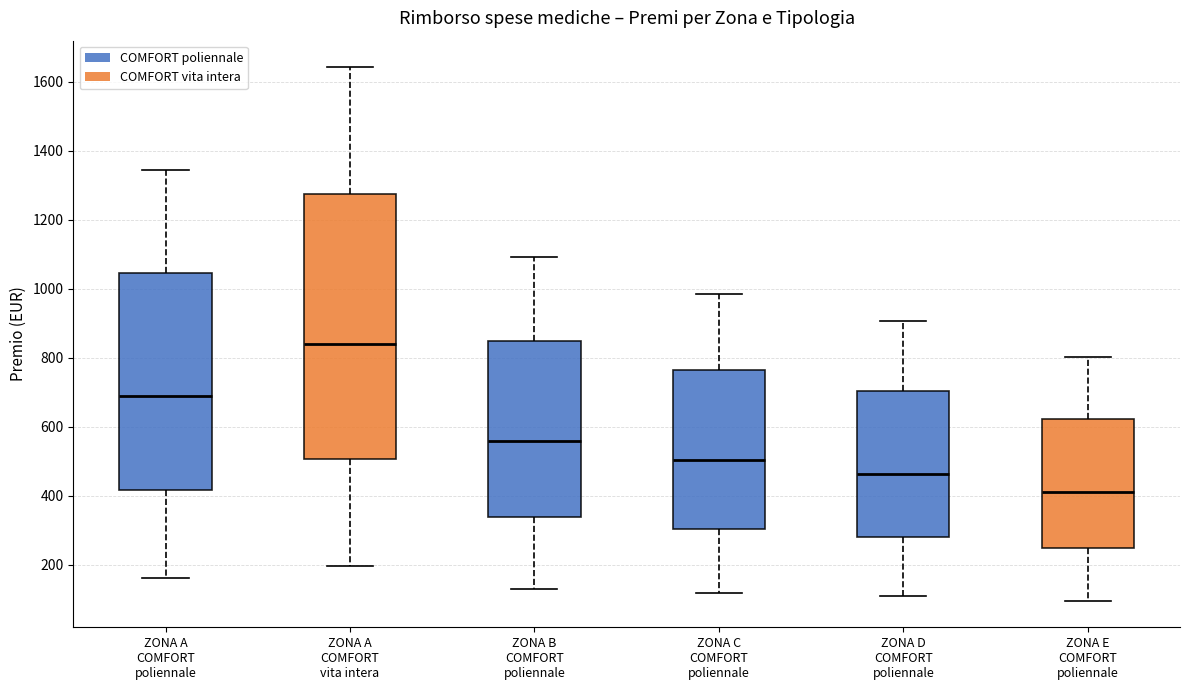

Reading left to right, read every box against the y-axis: the position of its median line, the range the box covers, and the ends of its whiskers. The values are not printed on the chart, so give them approximately, as read against the axis.

ZONA A COMFORT poliennale: median 680, box 420 to 1040, whiskers 160 to 1340
ZONA A COMFORT vita intera: median 840, box 500 to 1280, whiskers 200 to 1640
ZONA B COMFORT poliennale: median 560, box 340 to 840, whiskers 140 to 1100
ZONA C COMFORT poliennale: median 500, box 300 to 760, whiskers 120 to 980
ZONA D COMFORT poliennale: median 460, box 280 to 700, whiskers 100 to 900
ZONA E COMFORT poliennale: median 420, box 240 to 620, whiskers 100 to 800